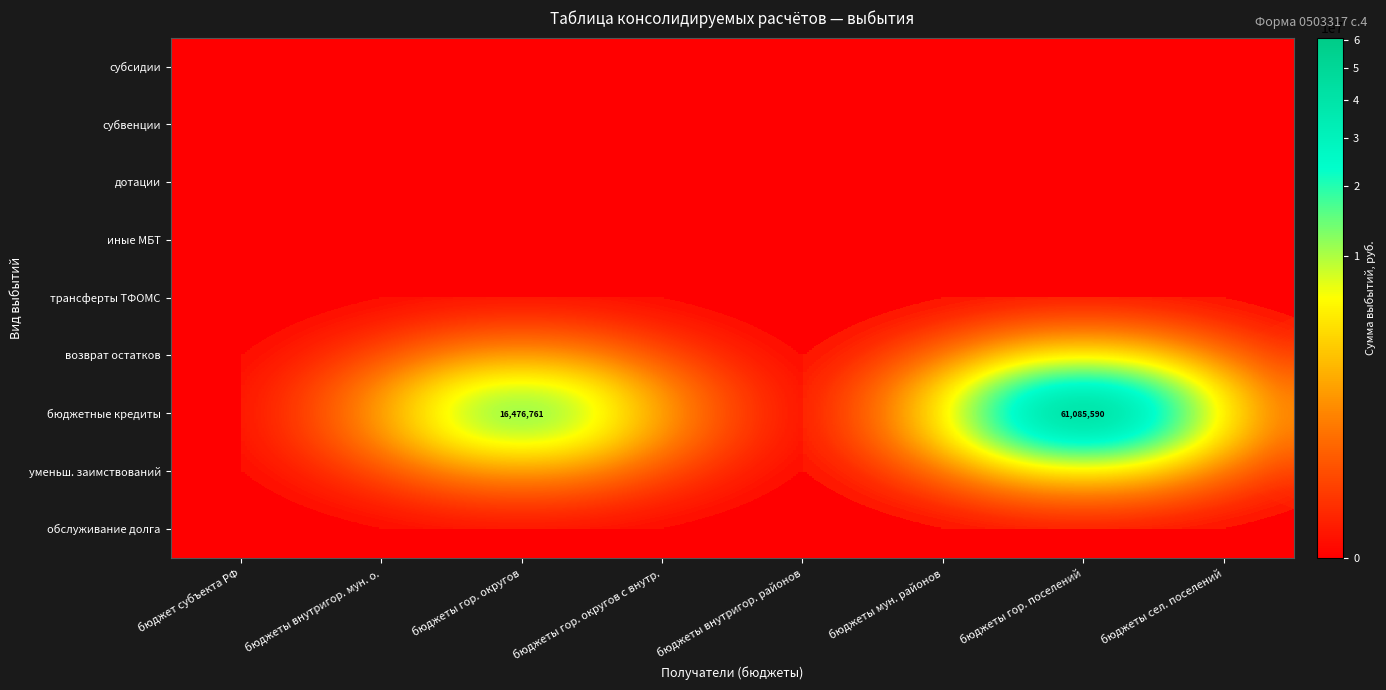

At how many categories does at least one series exceed 5349964?

2